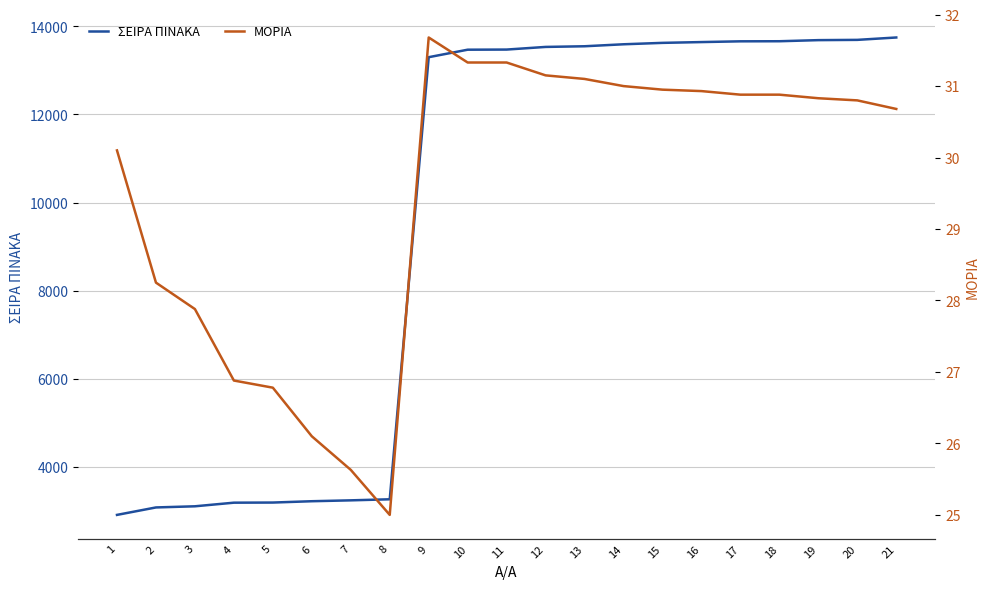

Reading left to right, what are all the values shown in this chart?

ΣΕΙΡΑ ΠΙΝΑΚΑ: 1=2916.0	2=3085.0	3=3111.0	4=3193.0	5=3196.0	6=3226.0	7=3246.0	8=3270.0	9=13299.0	10=13469.0	11=13472.0	12=13532.0	13=13547.0	14=13592.0	15=13624.0	16=13642.0	17=13659.0	18=13661.0	19=13686.0	20=13692.0	21=13746.0
ΜΟΡΙΑ: 1=30.1	2=28.2	3=27.9	4=26.9	5=26.8	6=26.1	7=25.6	8=25.0	9=31.7	10=31.3	11=31.3	12=31.1	13=31.1	14=31.0	15=30.9	16=30.9	17=30.9	18=30.9	19=30.8	20=30.8	21=30.7